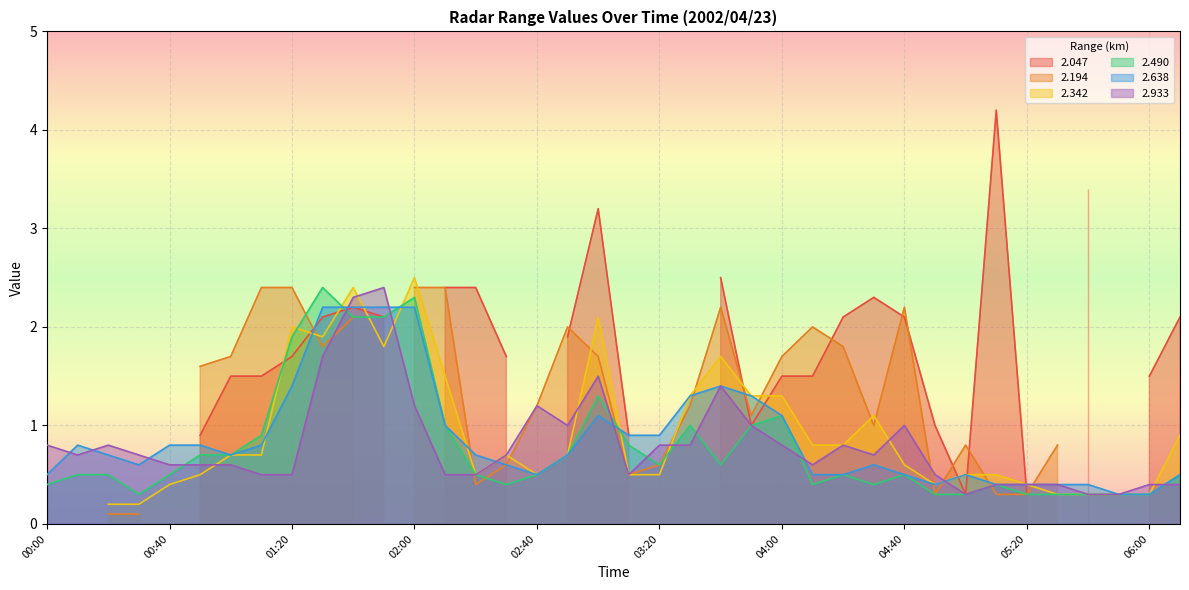

What position from the left is 04:00?

25